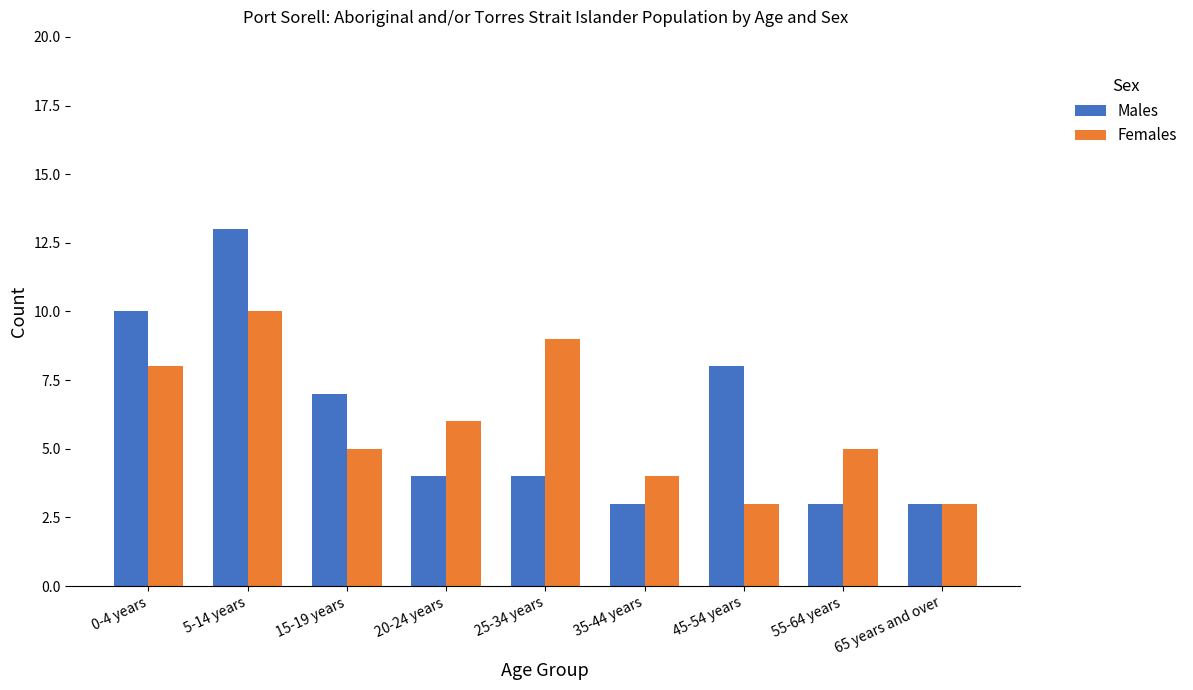

Between 20-24 years and 25-34 years, which series saw the biggest shift?

Females